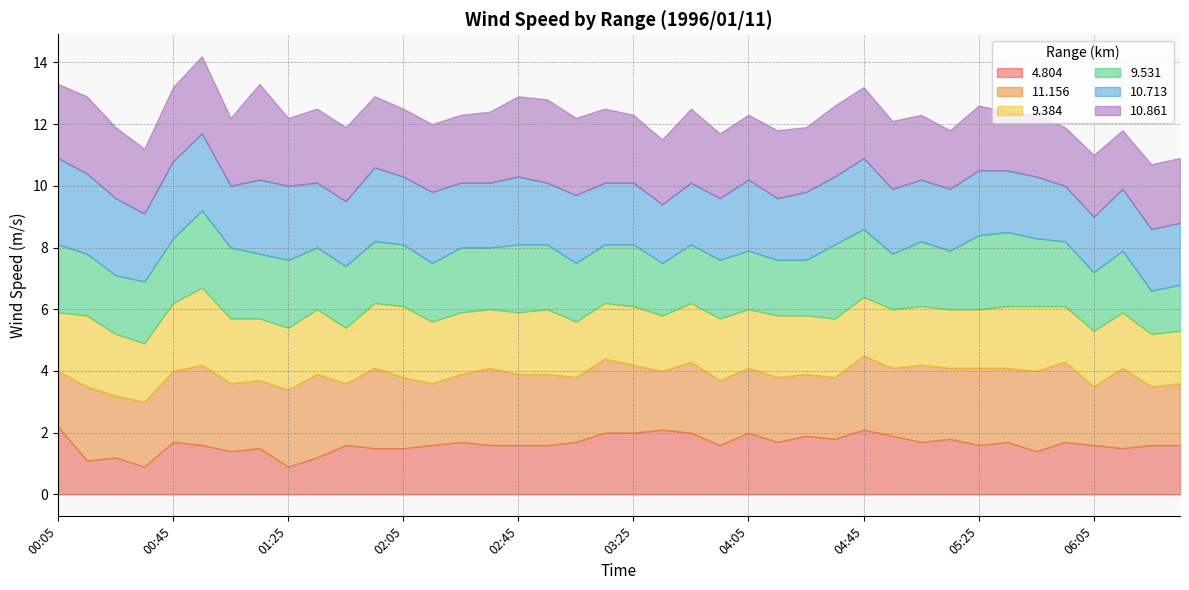

What position from the left is 03:55?

24